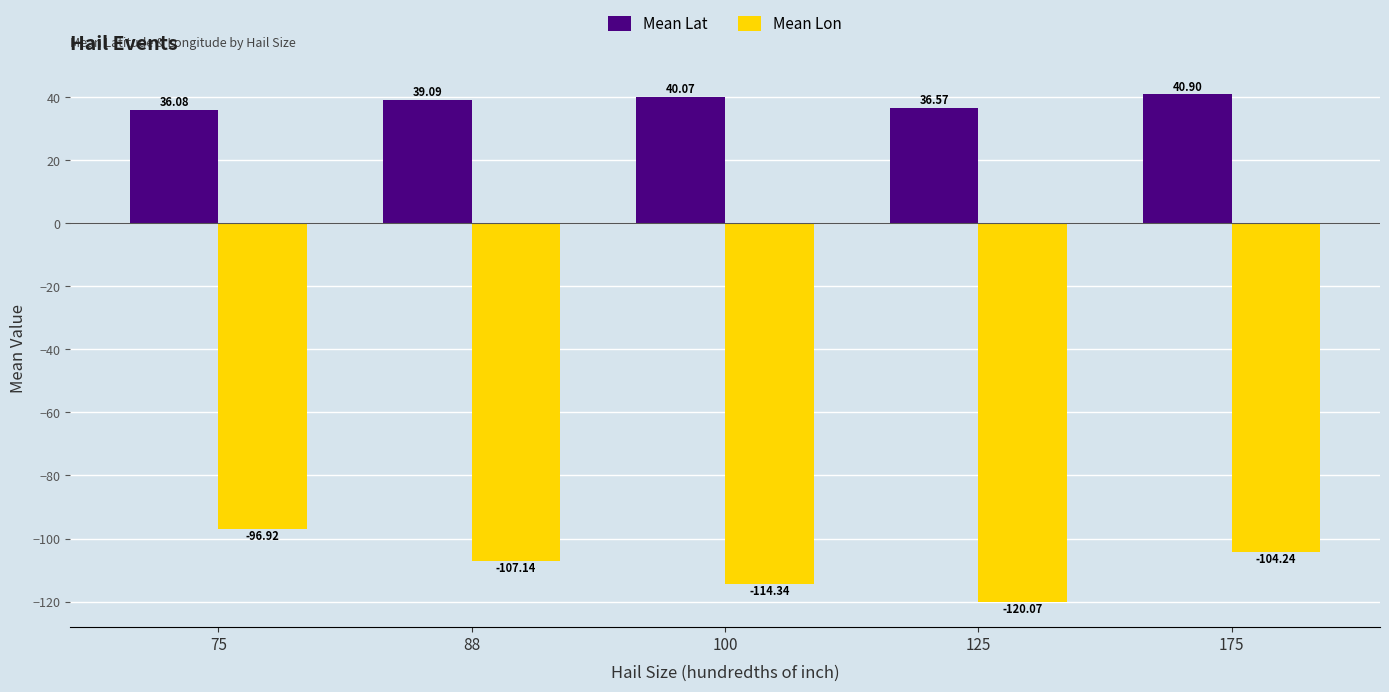

Which series changed the most between 75 and 88?

Mean Lon